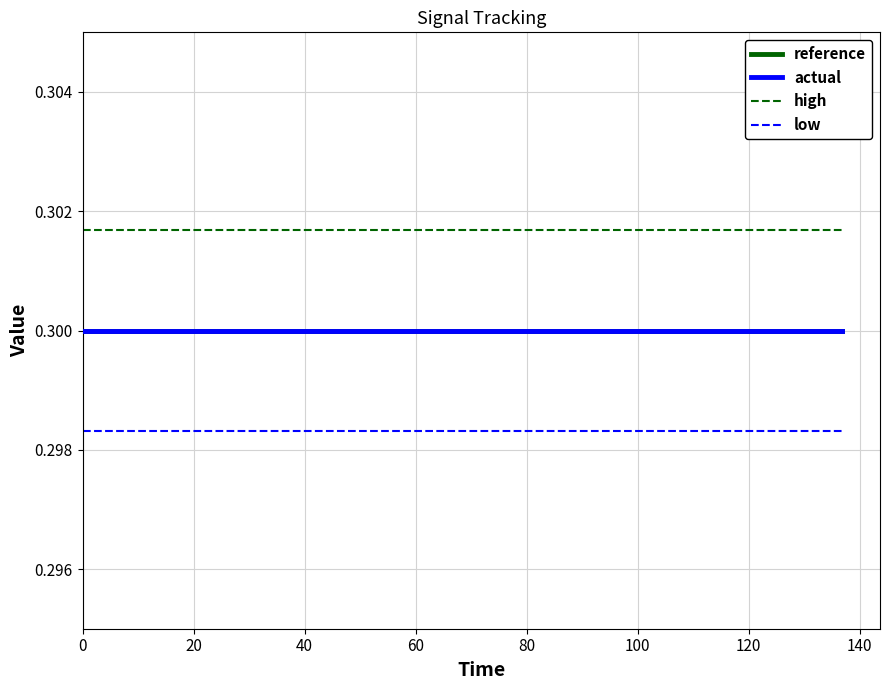

Which series has the largest total across all categories?

high